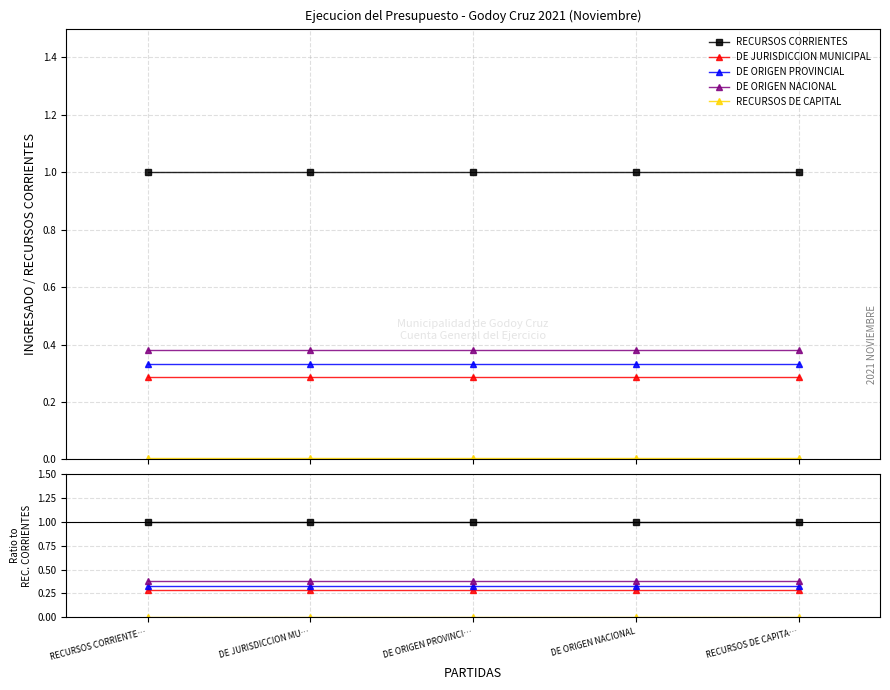

Which has a higher value, DE JURISDICCION MU… or RECURSOS DE CAPITA…?

DE JURISDICCION MU…